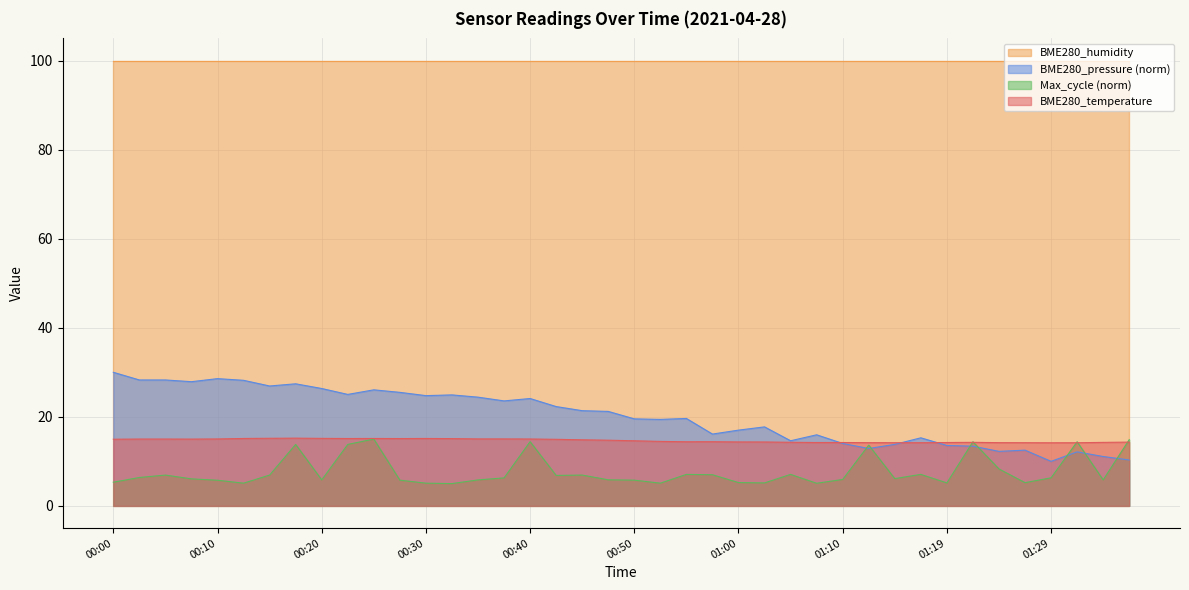

Which series has the largest total across all categories?

BME280_humidity